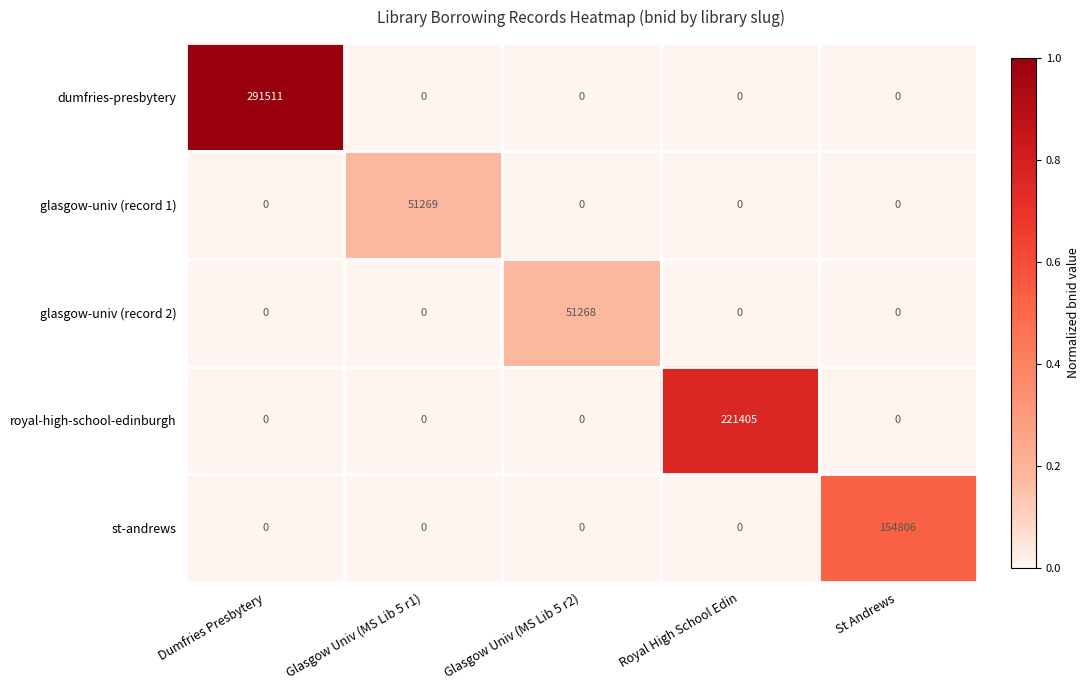

List the series in order of their peak value, lowest first.

glasgow-univ (record 2), glasgow-univ (record 1), st-andrews, royal-high-school-edinburgh, dumfries-presbytery